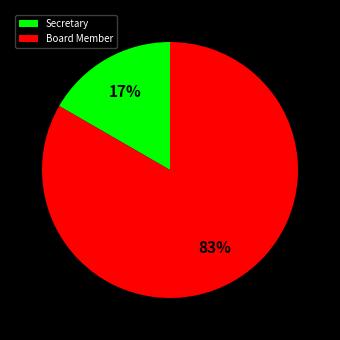

Rank the categories by value from lowest to highest.

Secretary, Board Member